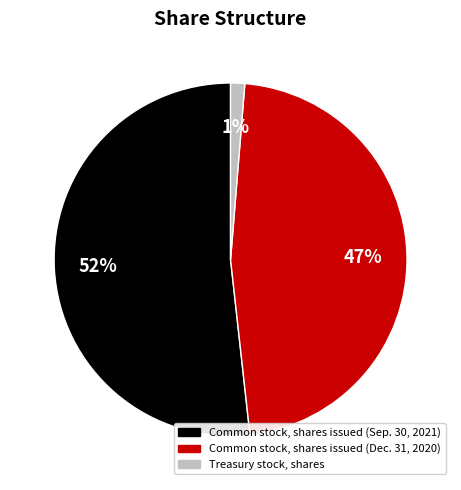

Is the sum of Treasury stock, shares and Common stock, shares issued (Sep. 30, 2021) greater than half?

Yes